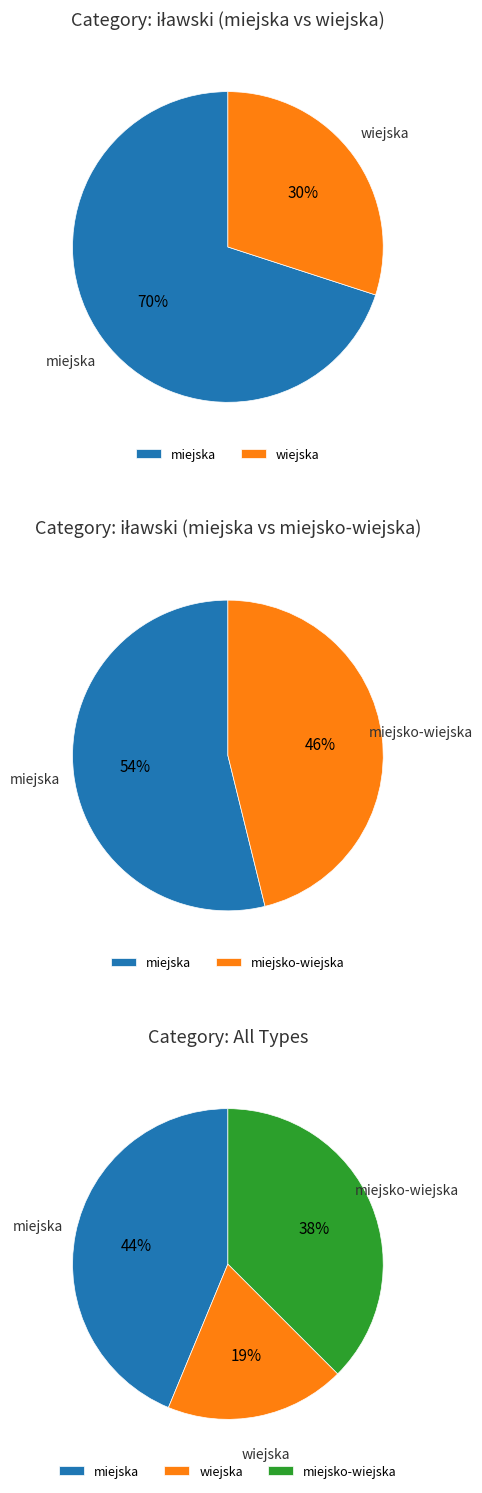

Combined, what portion of the pie is wiejska and miejsko-wiejska?

56.2%